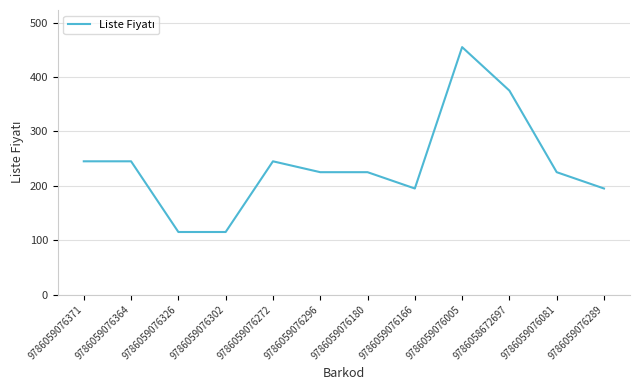

Which category has the highest value across all series?

9786059076005